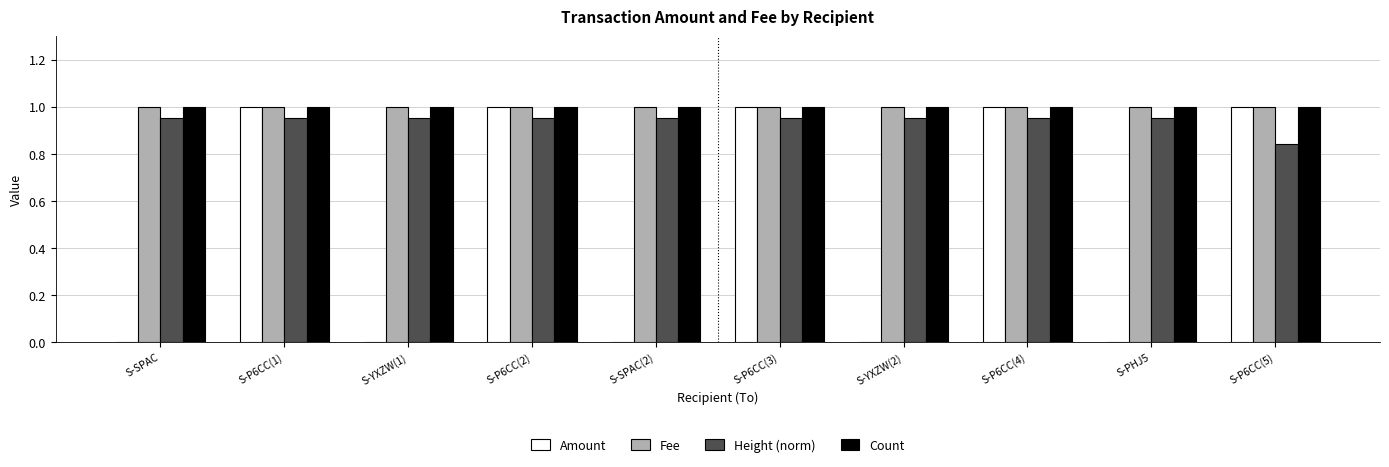

What is the sum of all Fee values?

10.0